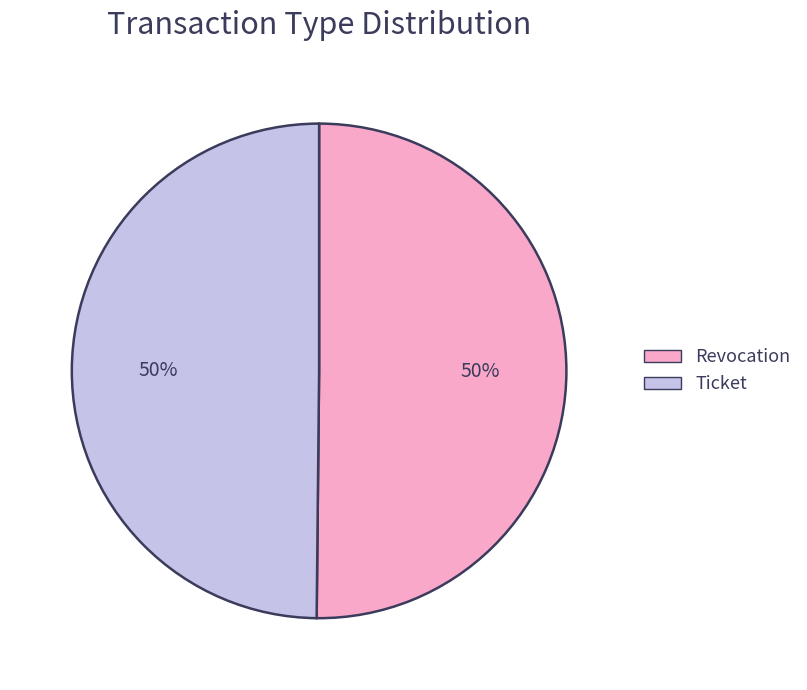

To the nearest percent, what portion does Ticket represent?

50%